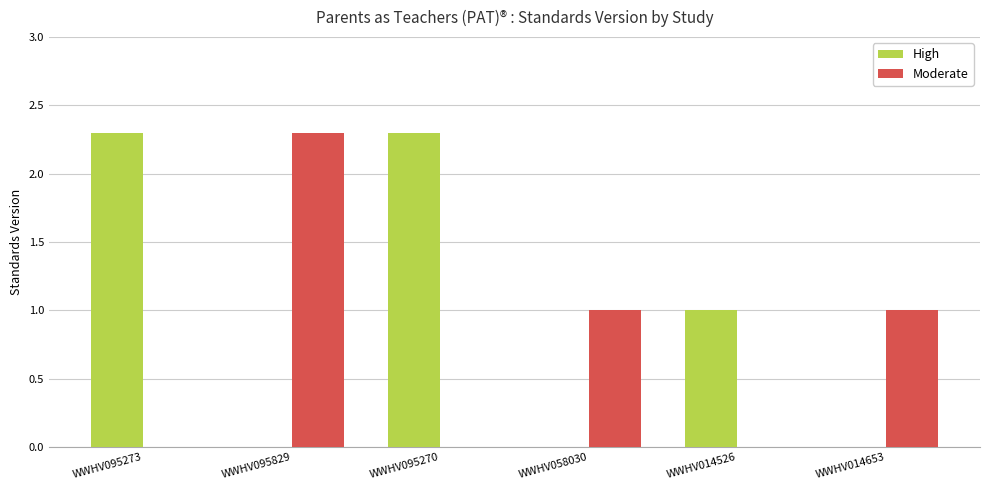

Which category has the highest value in the Moderate series?

WWHV095829